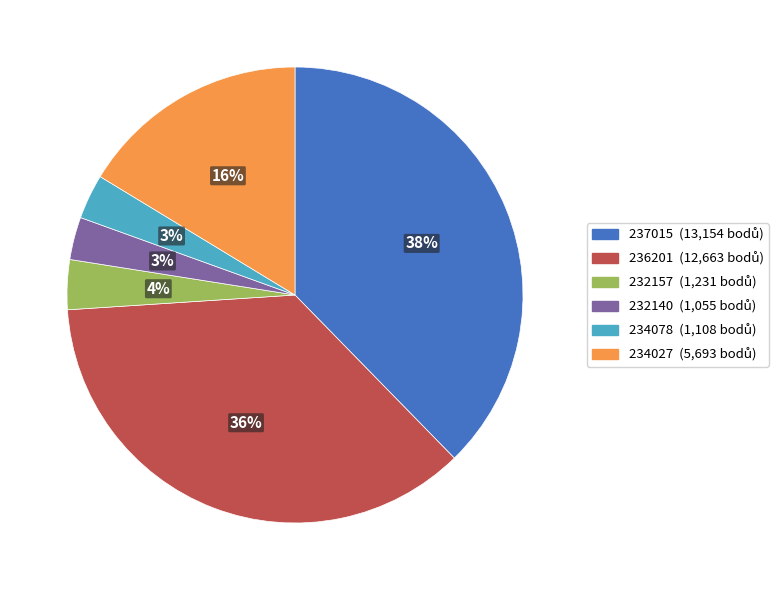

To the nearest percent, what percentage of the pie is 237015?

38%